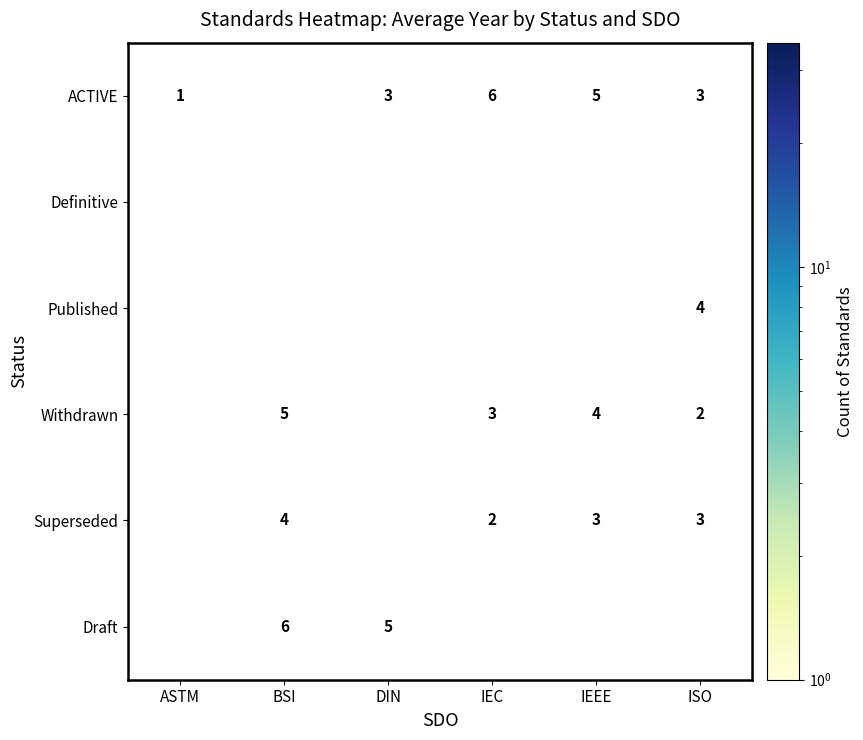

The Superseded series shows 3 at ISO. True or false?

True